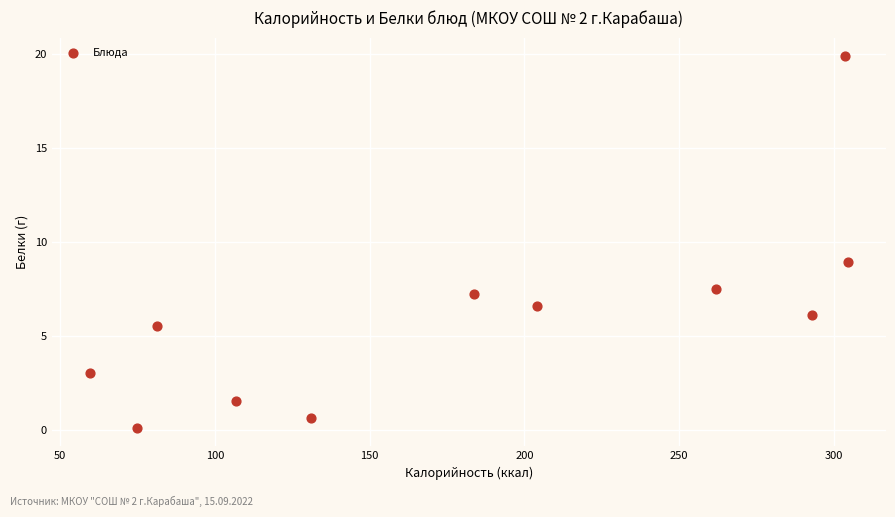

What Y value in the scatter plot is closest to 10?

8.9